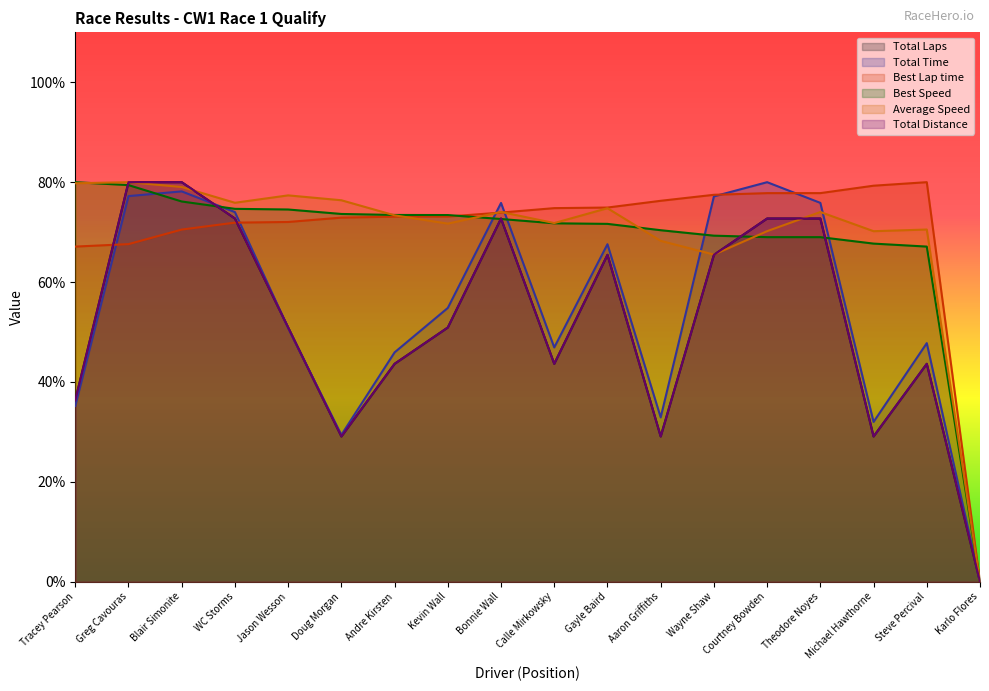

Count the number of categories in the chart.

18